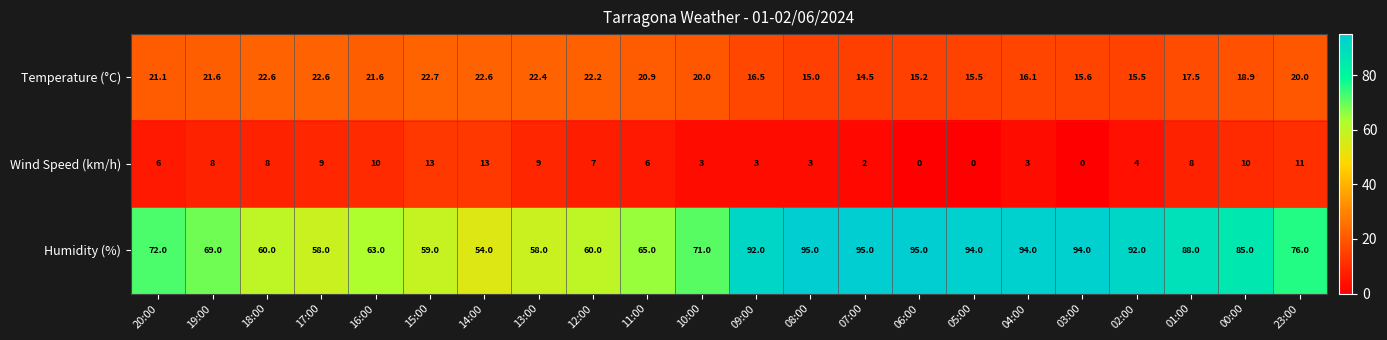

How many values in Wind Speed (km/h) are above zero?

19